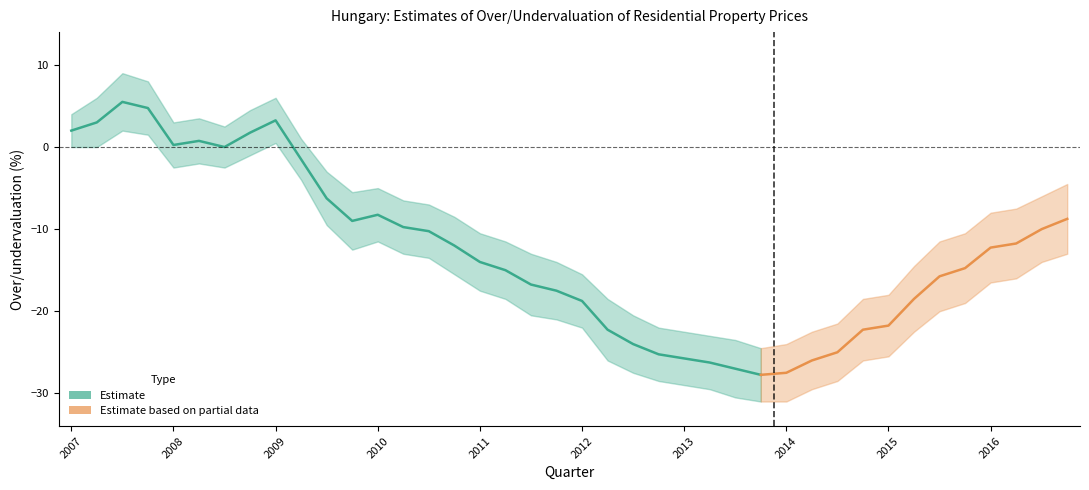

Where is the first local minimum for Overvaluation estimate?

2008-Q1